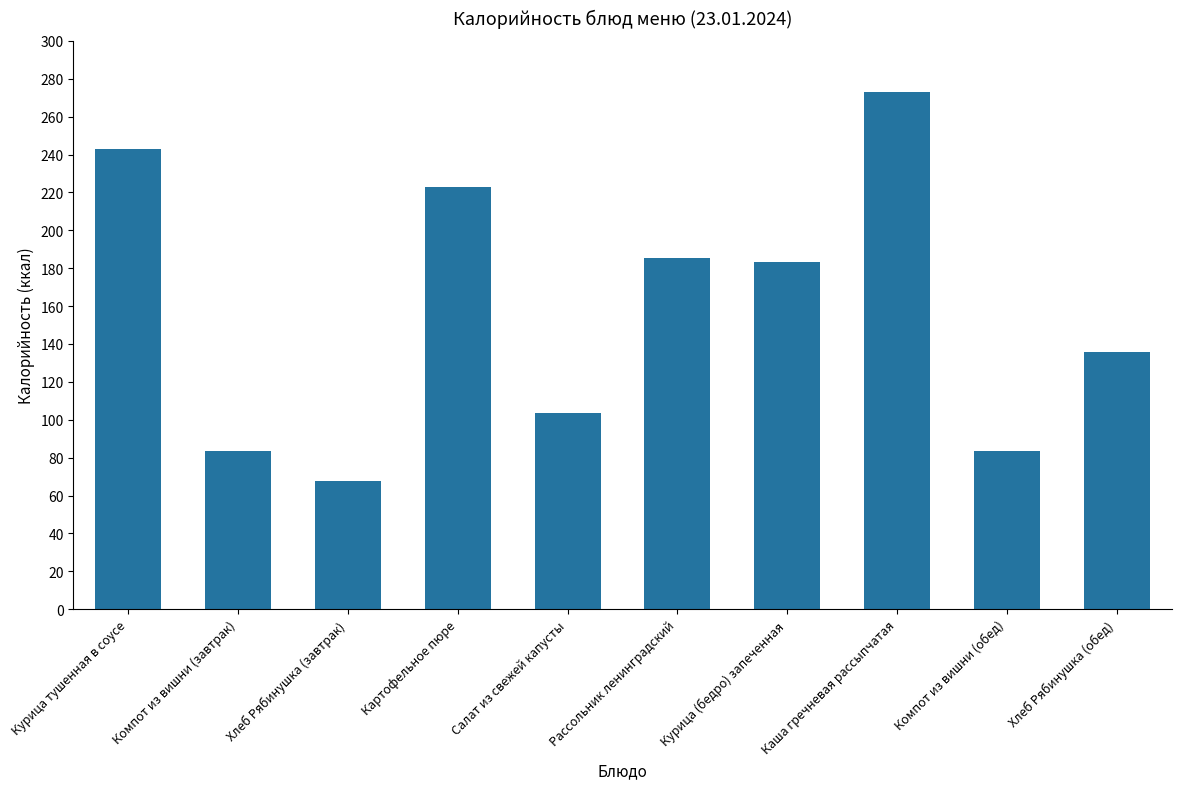

What is the maximum value shown in the chart?

273.1